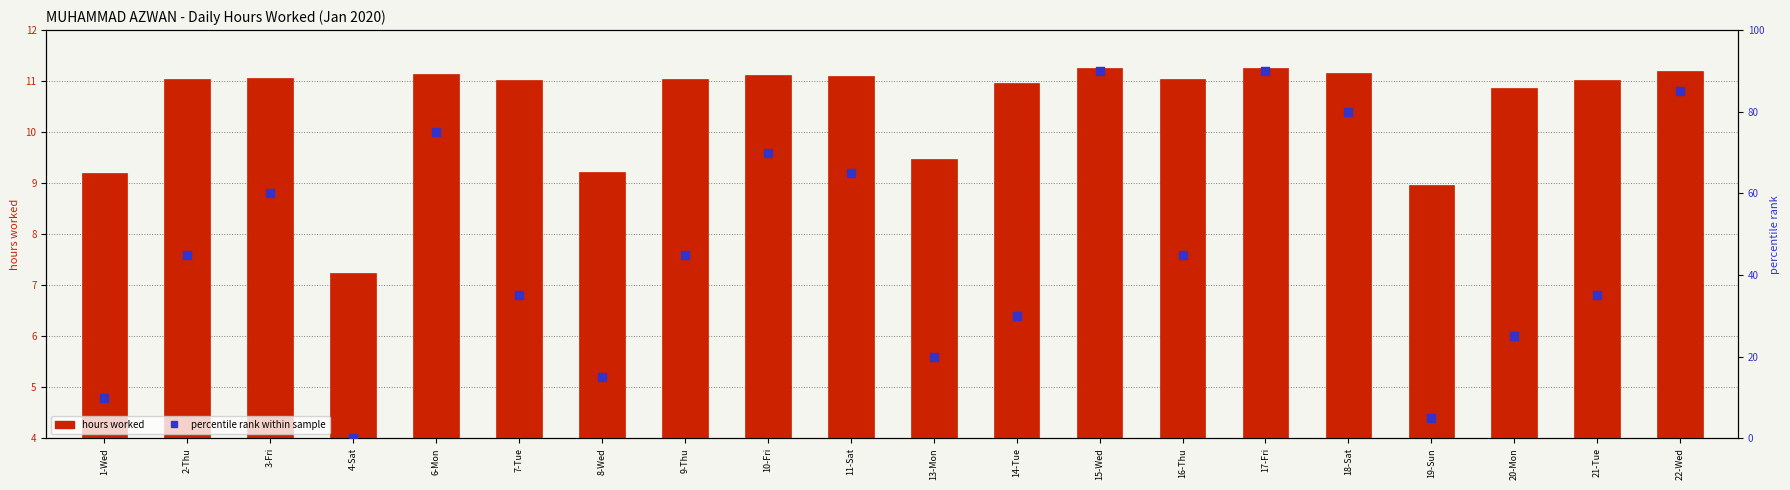

Which series has the largest total across all categories?

percentile rank within sample